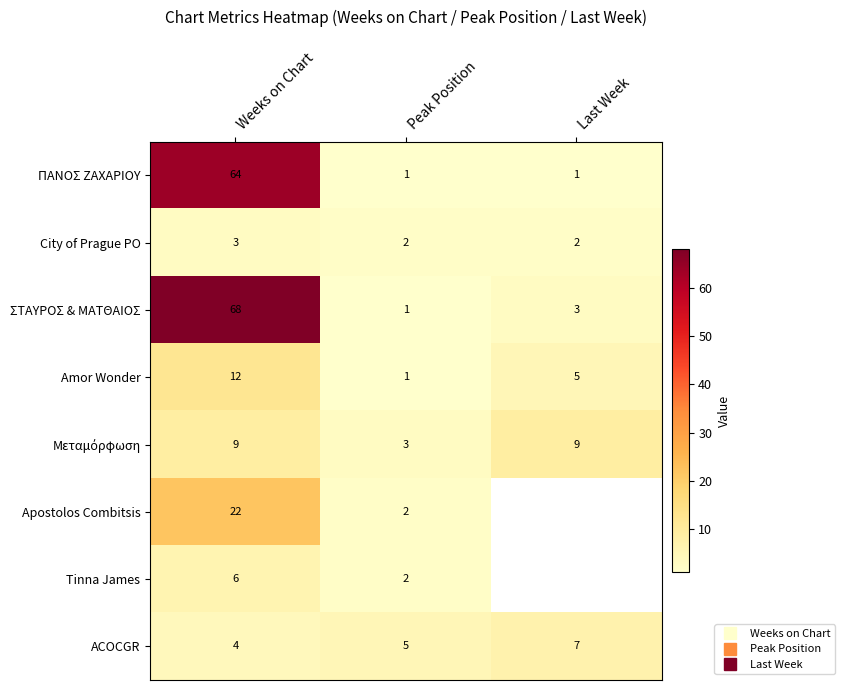

How many Apostolos Combitsis values are between 2 and 22?

2